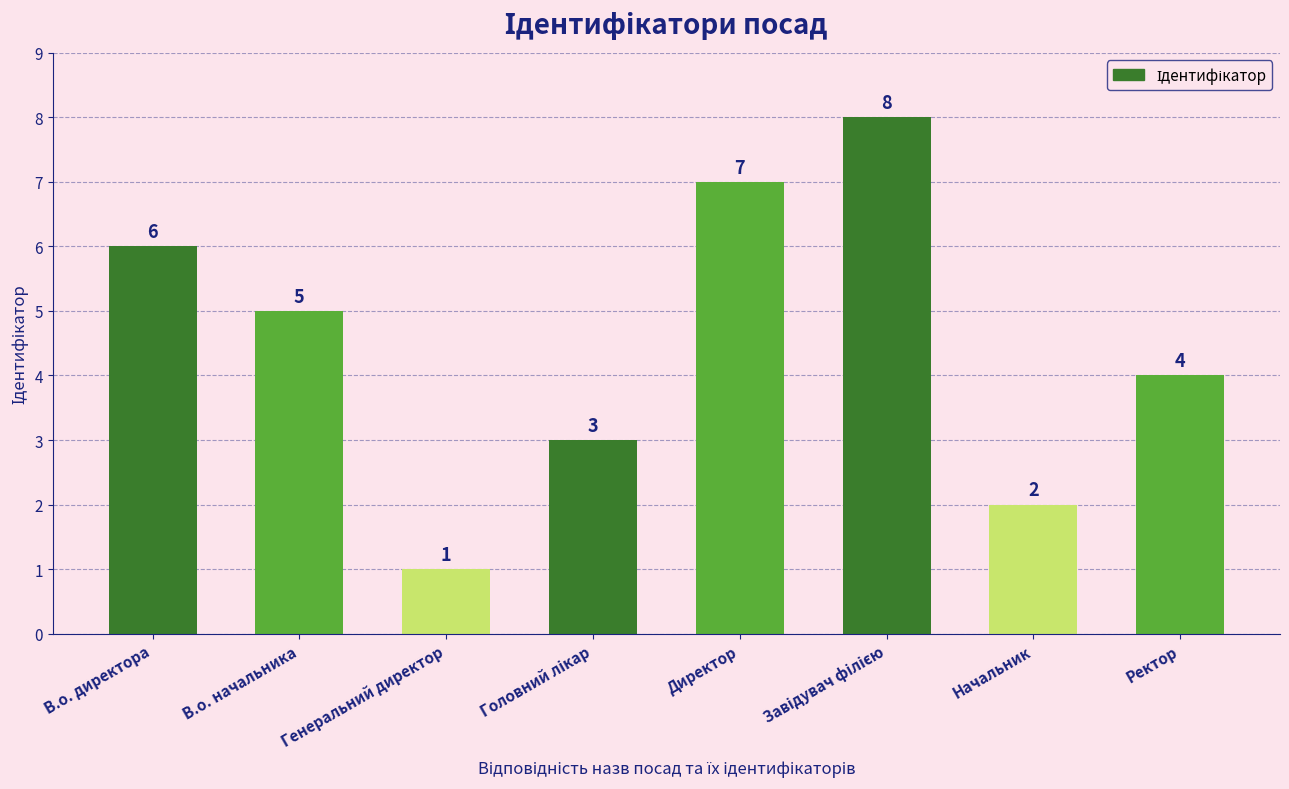

What is the sum of all values?

36